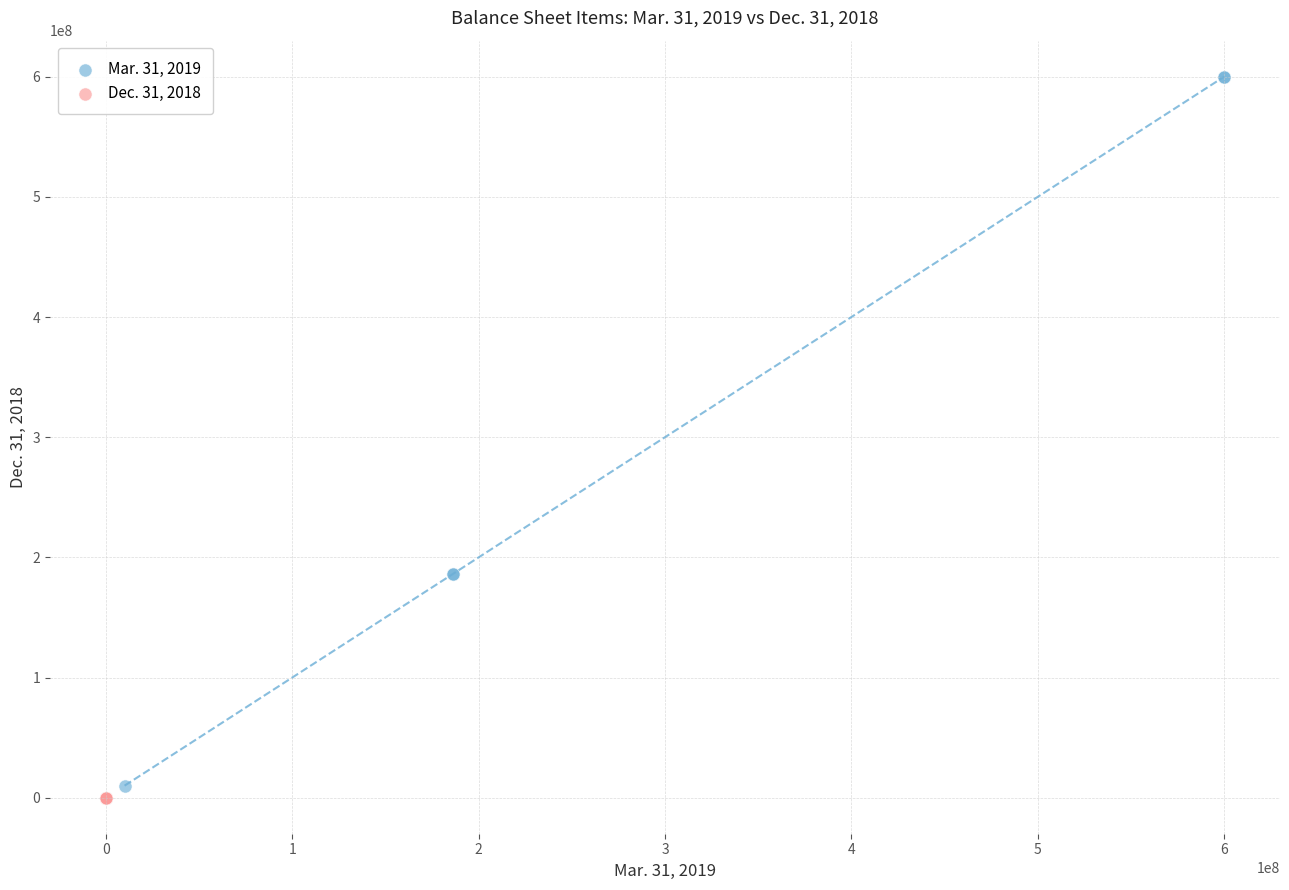

Which series contains the lowest Y value?

Dec. 31, 2018